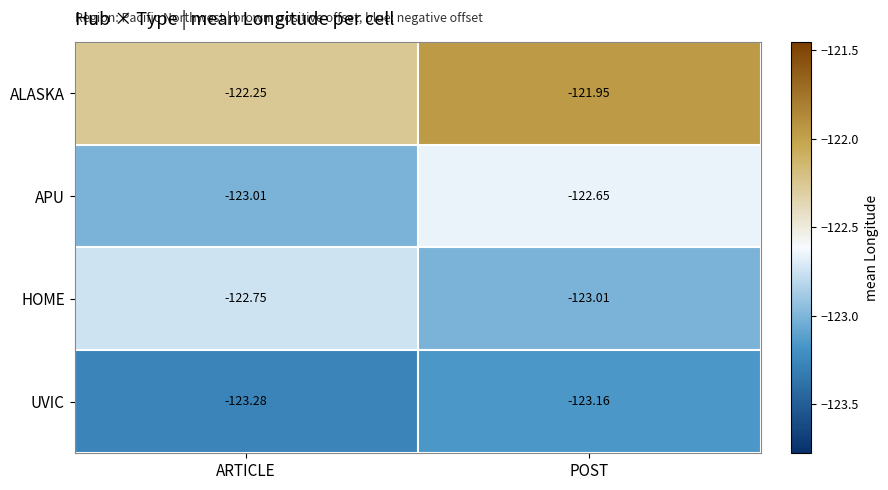

Which category has the lowest value across all series?

ARTICLE